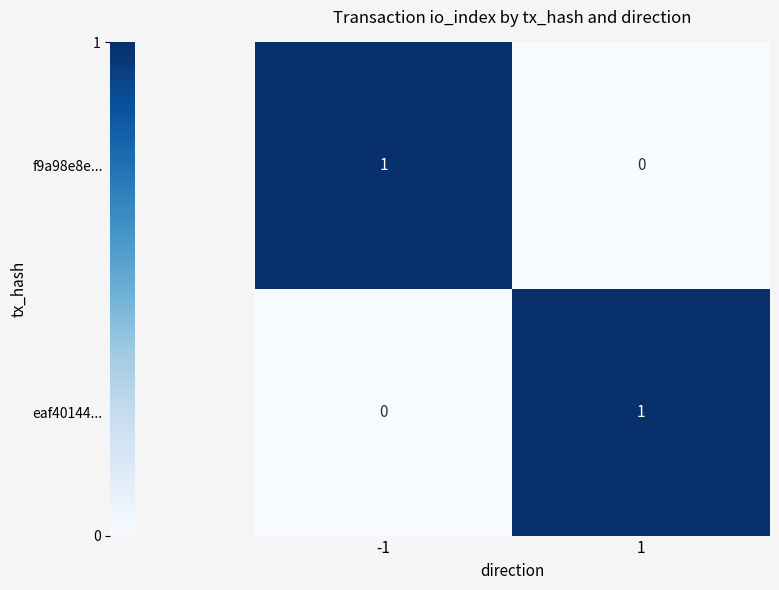

Reading left to right, extract all data points from this chart.

f9a98e8e...: 1	0
eaf40144...: 0	1